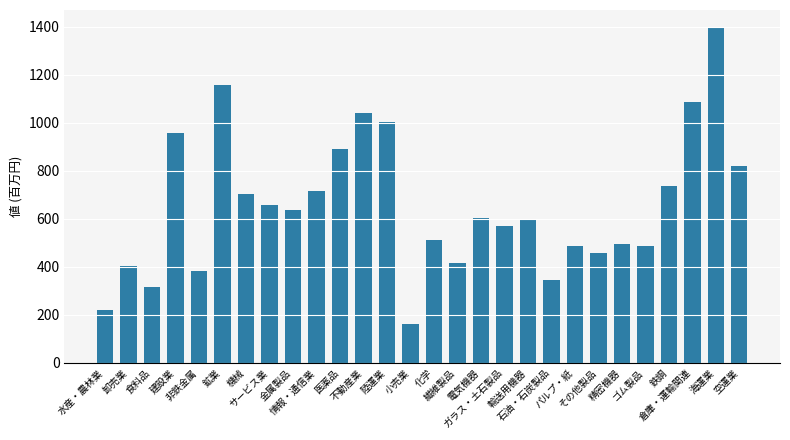

What is the average value?

652.4